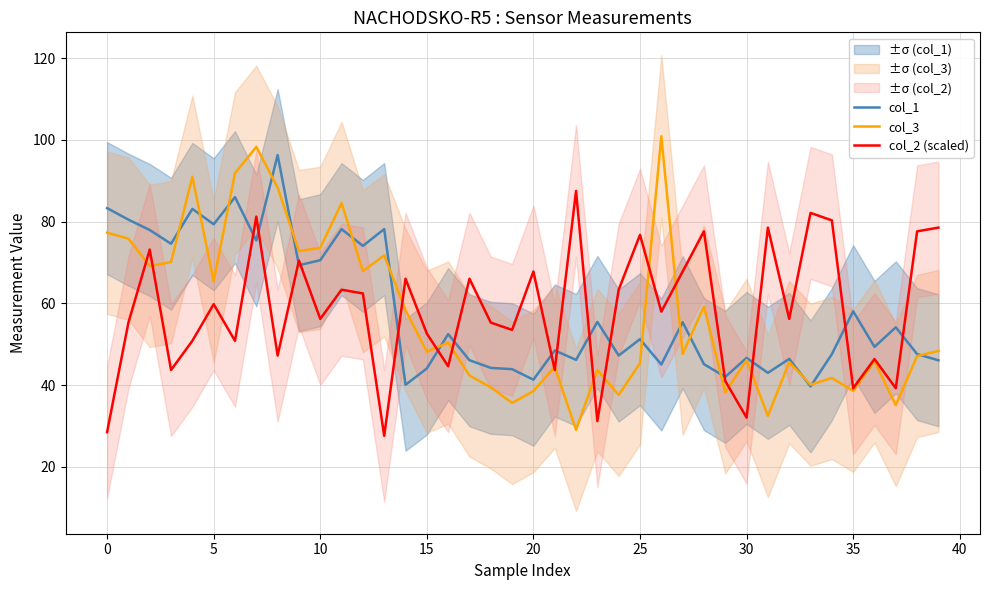

At which label does col_3 reach its minimum?

22